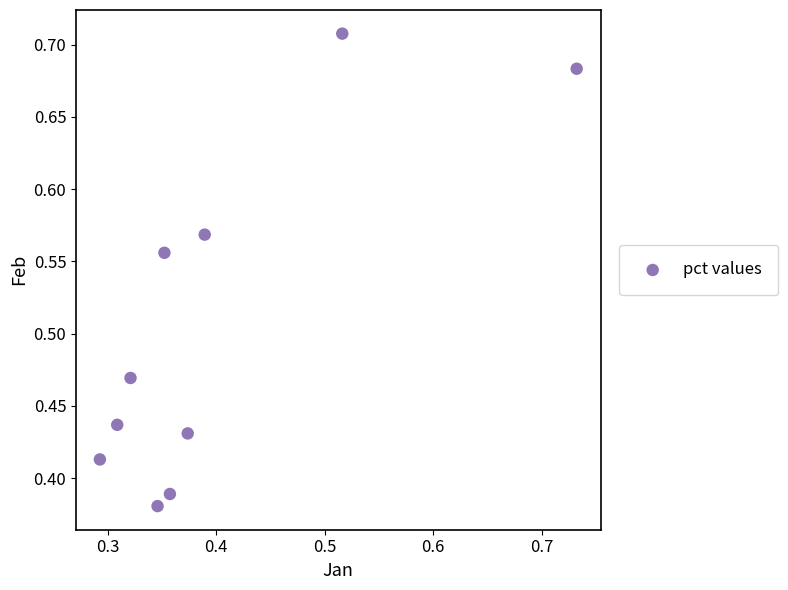

What is the range of Y values (max minus min)?

0.3